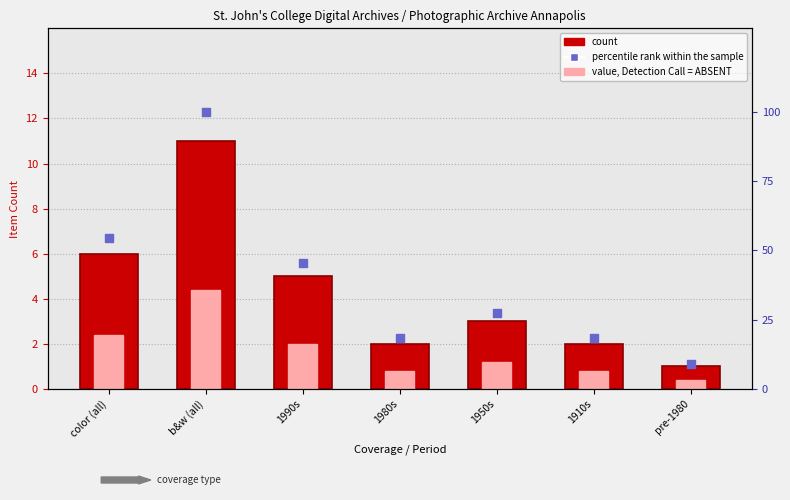

What is the total value across all series at pre-1980?

10.1